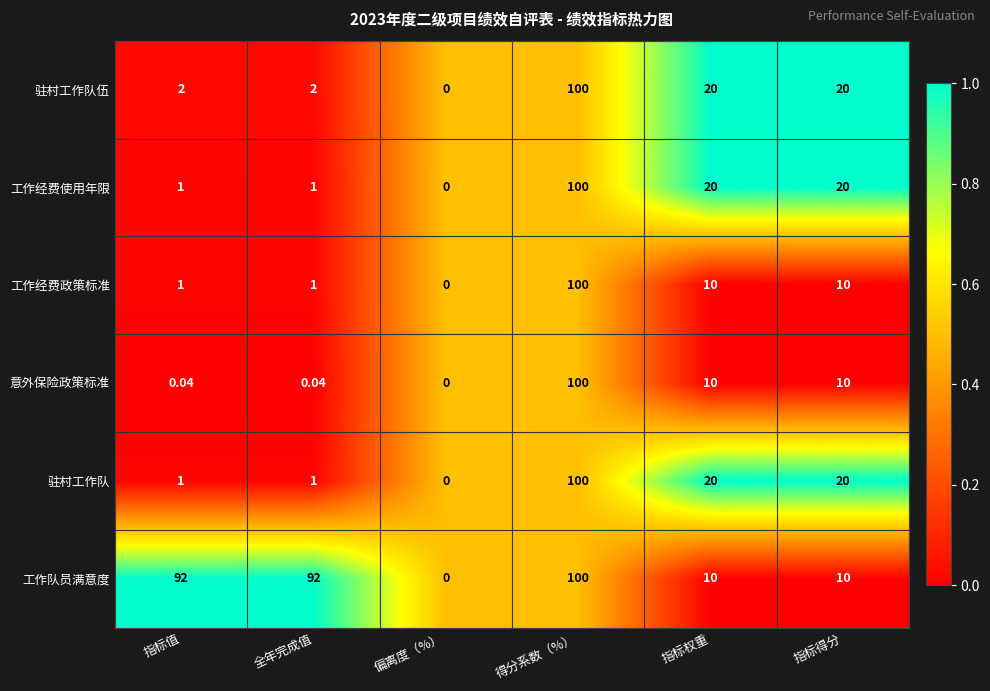

Which series has the largest total across all categories?

工作队员满意度